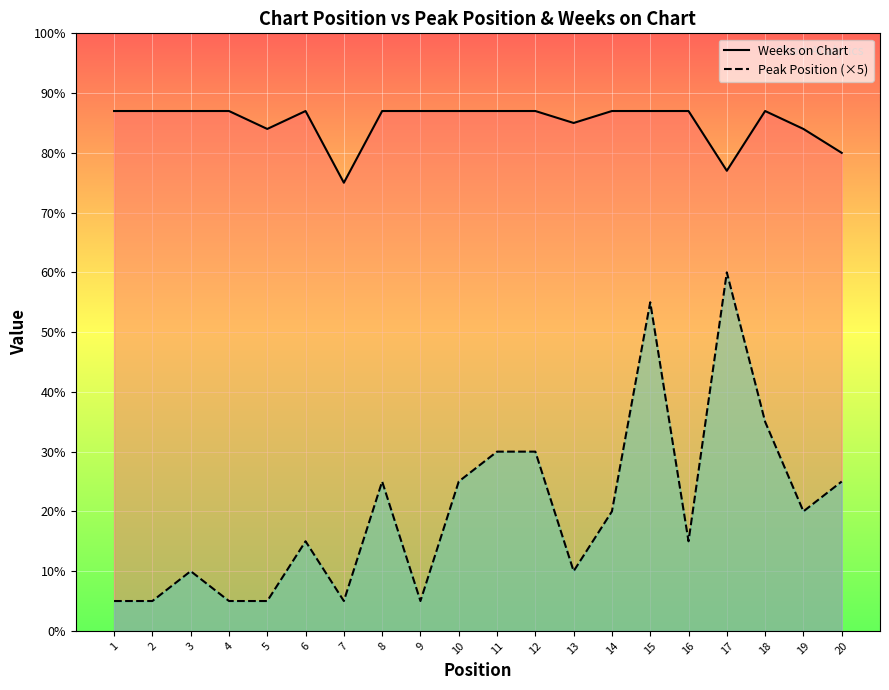

True or false: Weeks on Chart and Peak Position (×5) intersect in this chart.

False